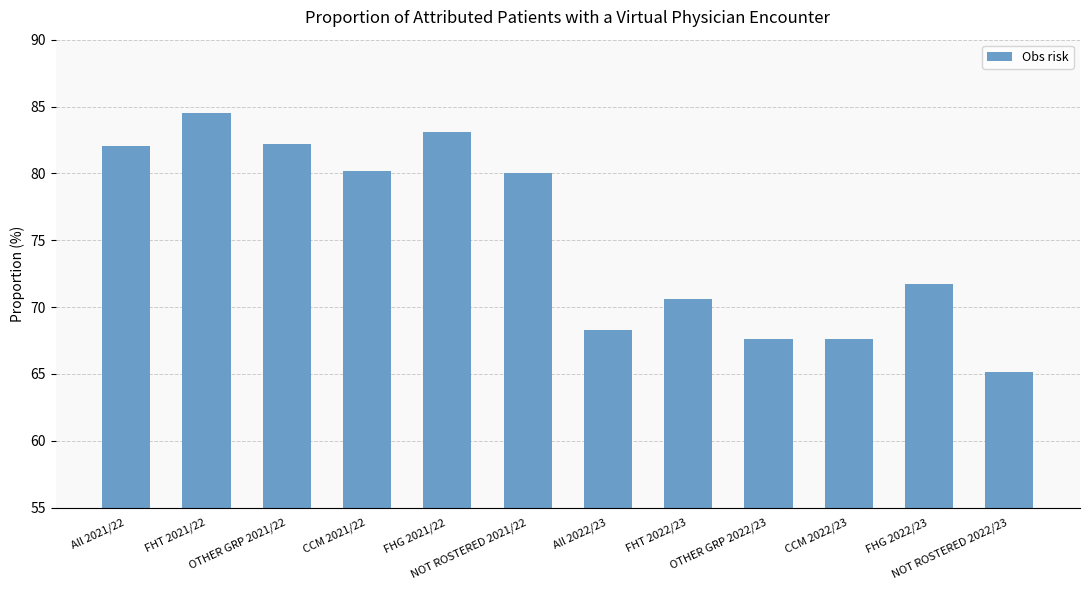

Which has a higher value, FHG 2021/22 or All 2021/22?

FHG 2021/22